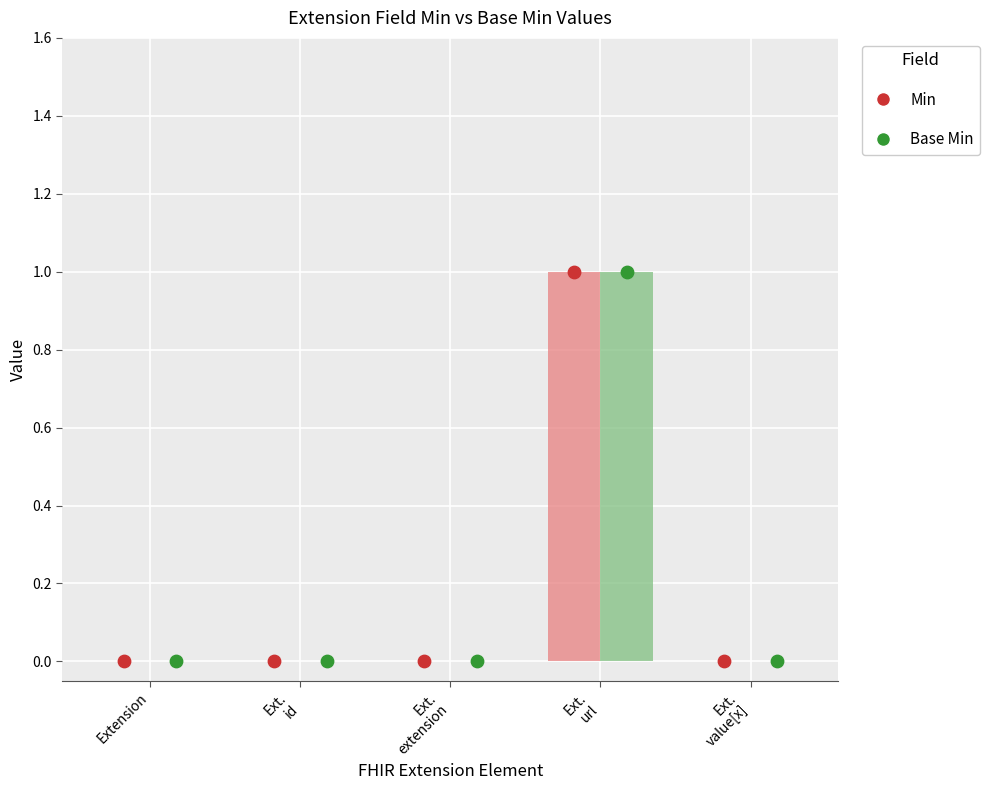

At how many categories does at least one series exceed 0?

1